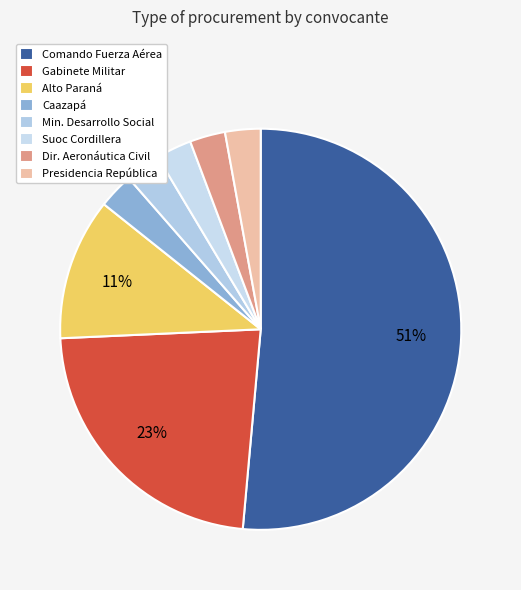

Count the number of slices in the pie.

8